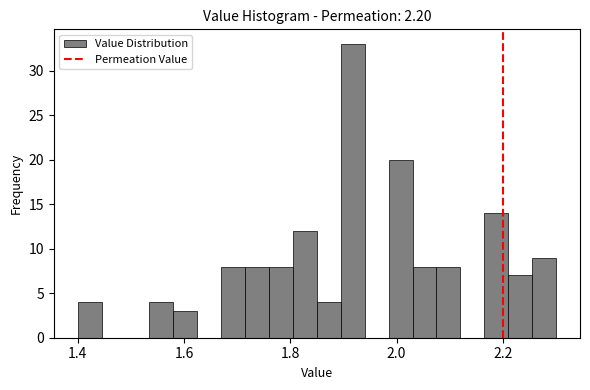

Around what value on the x-axis is the tallest bar? Give the approximate position of its centre, as read against the axis.

1.92